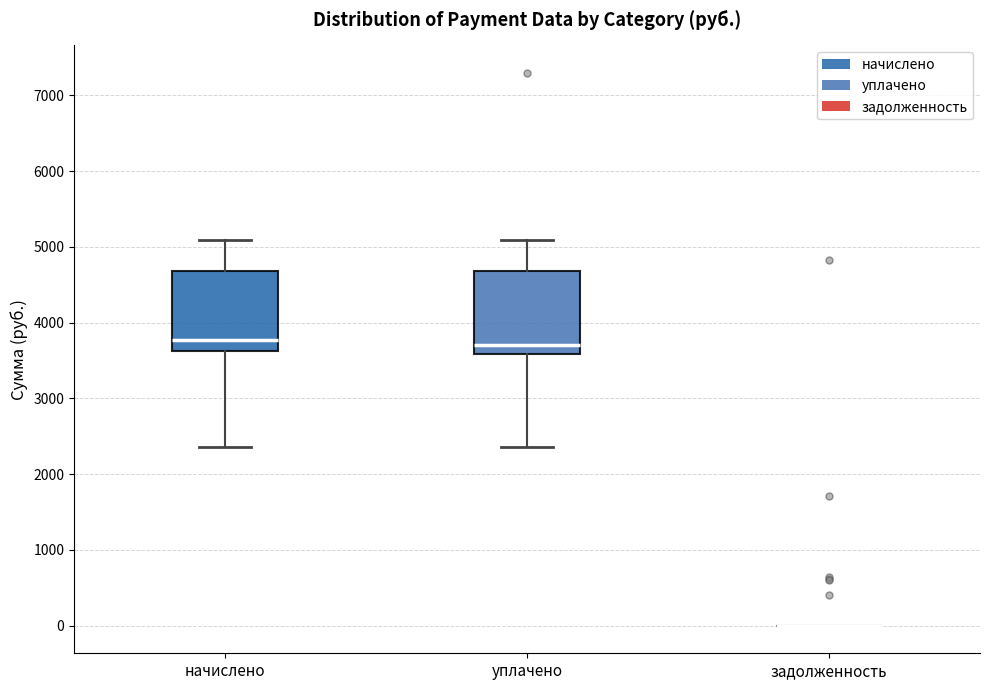

Reading left to right, transcribe this box plot: for each box, give where its median line is, the range the box spans, and where its two whiskers end, as read against the y-axis. The values are not printed on the chart, so give them approximately, as read against the axis.

начислено: median 3800, box 3600 to 4700, whiskers 2400 to 5100
уплачено: median 3700, box 3600 to 4700, whiskers 2400 to 5100
задолженность: box collapsed to a line at 0, whiskers 0 to 0